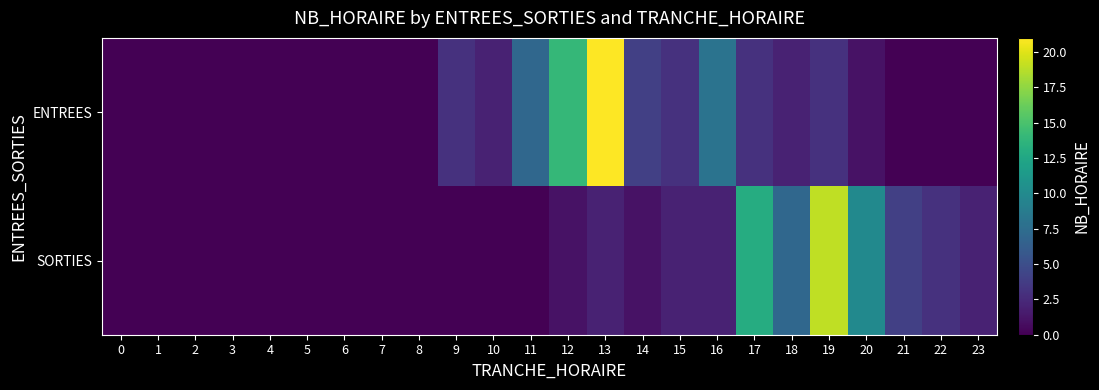

Reading right to left, transcribe all the data shown in this chart.

ENTREES: 23=0	22=0	21=0	20=1	19=3	18=2	17=3	16=8	15=3	14=4	13=21	12=14	11=7	10=2	9=3	8=0	7=0	6=0	5=0	4=0	3=0	2=0	1=0	0=0
SORTIES: 23=2	22=3	21=4	20=10	19=19	18=7	17=13	16=2	15=2	14=1	13=2	12=1	11=0	10=0	9=0	8=0	7=0	6=0	5=0	4=0	3=0	2=0	1=0	0=0